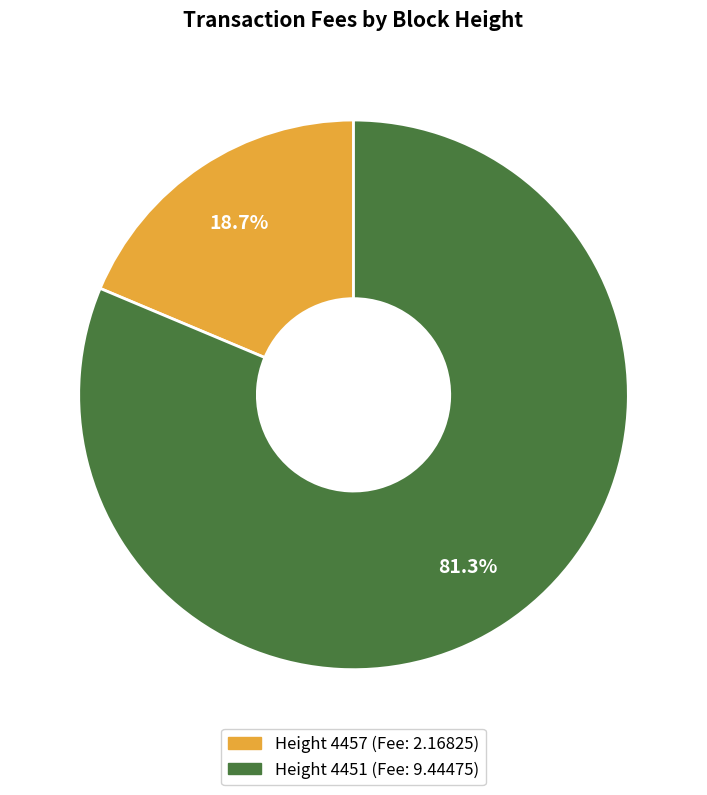

Does any single category account for the majority?

Yes